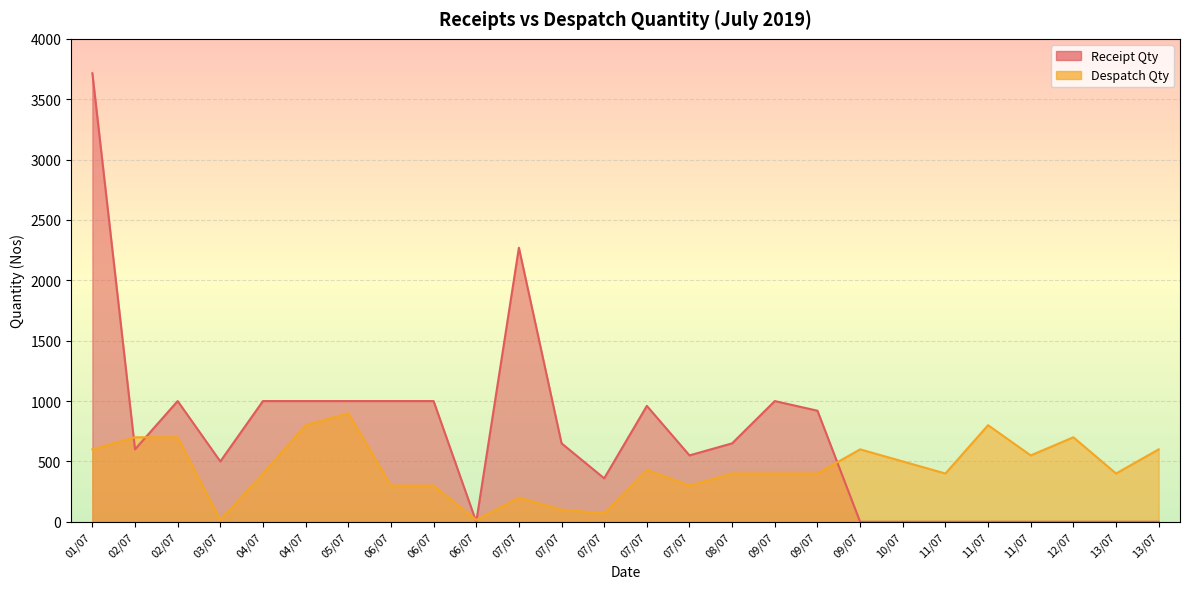

What is the total value across all series at 09/07?

1400